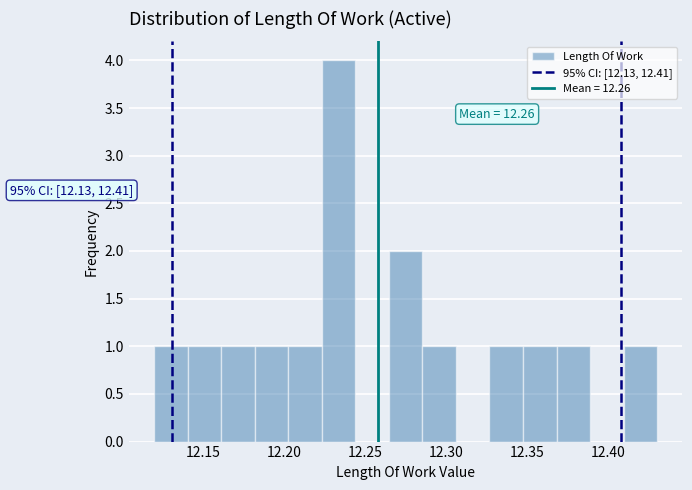

Which range on the x-axis has the tallest bar?

12.225 to 12.245